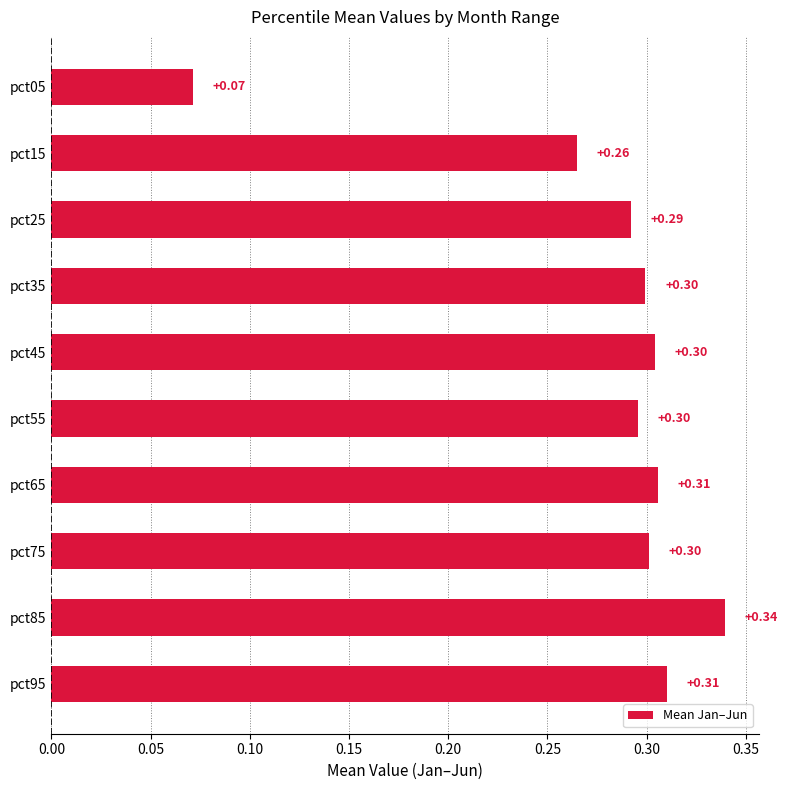

Which has a higher value, pct15 or pct85?

pct85